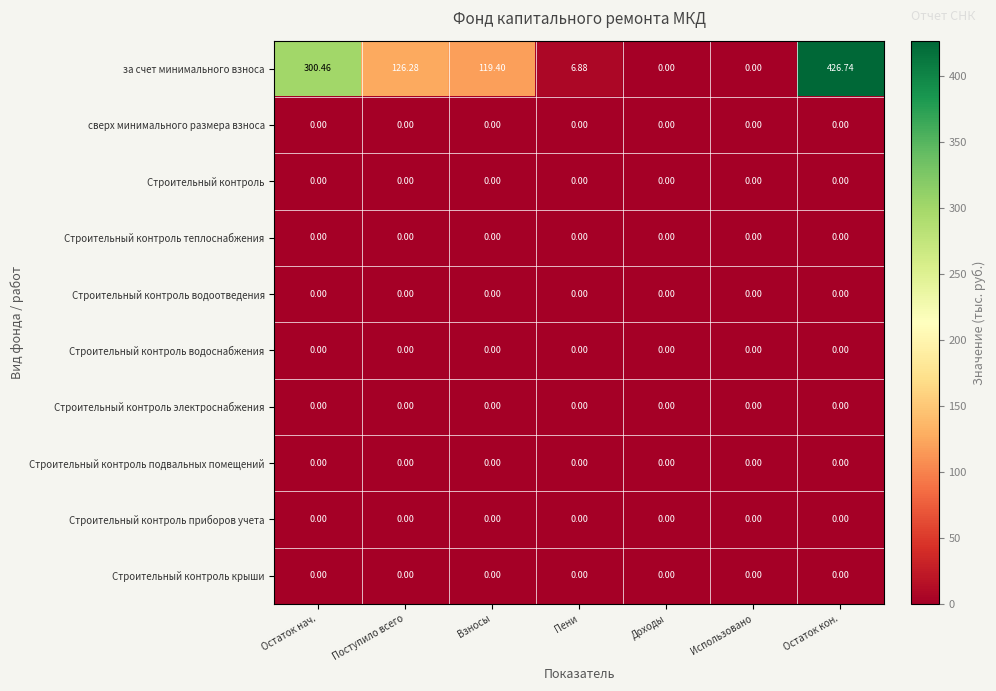

Which series has the largest range (max minus min)?

за счет минимального взноса